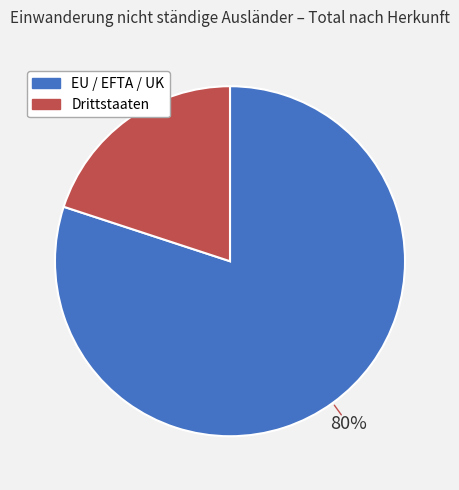

What percentage is the EU / EFTA / UK slice, to the nearest percent?

80%